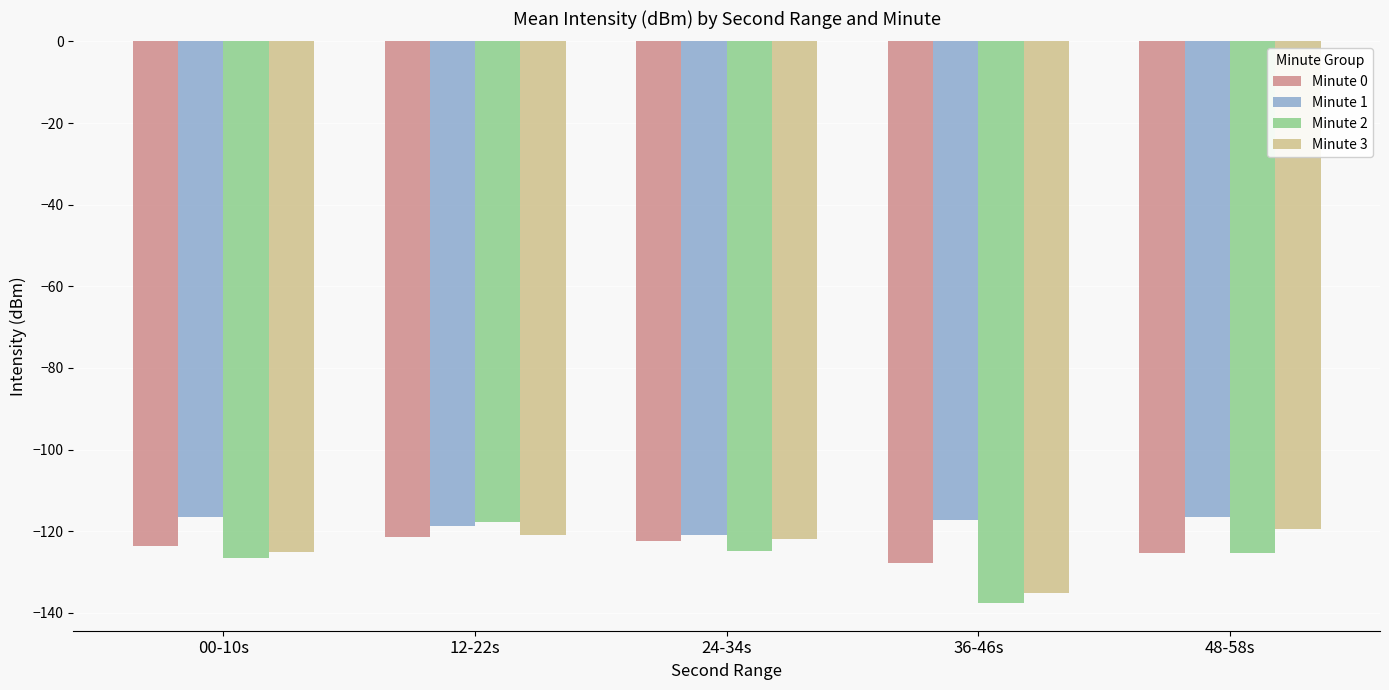

What is the maximum value shown in the chart?

-116.5